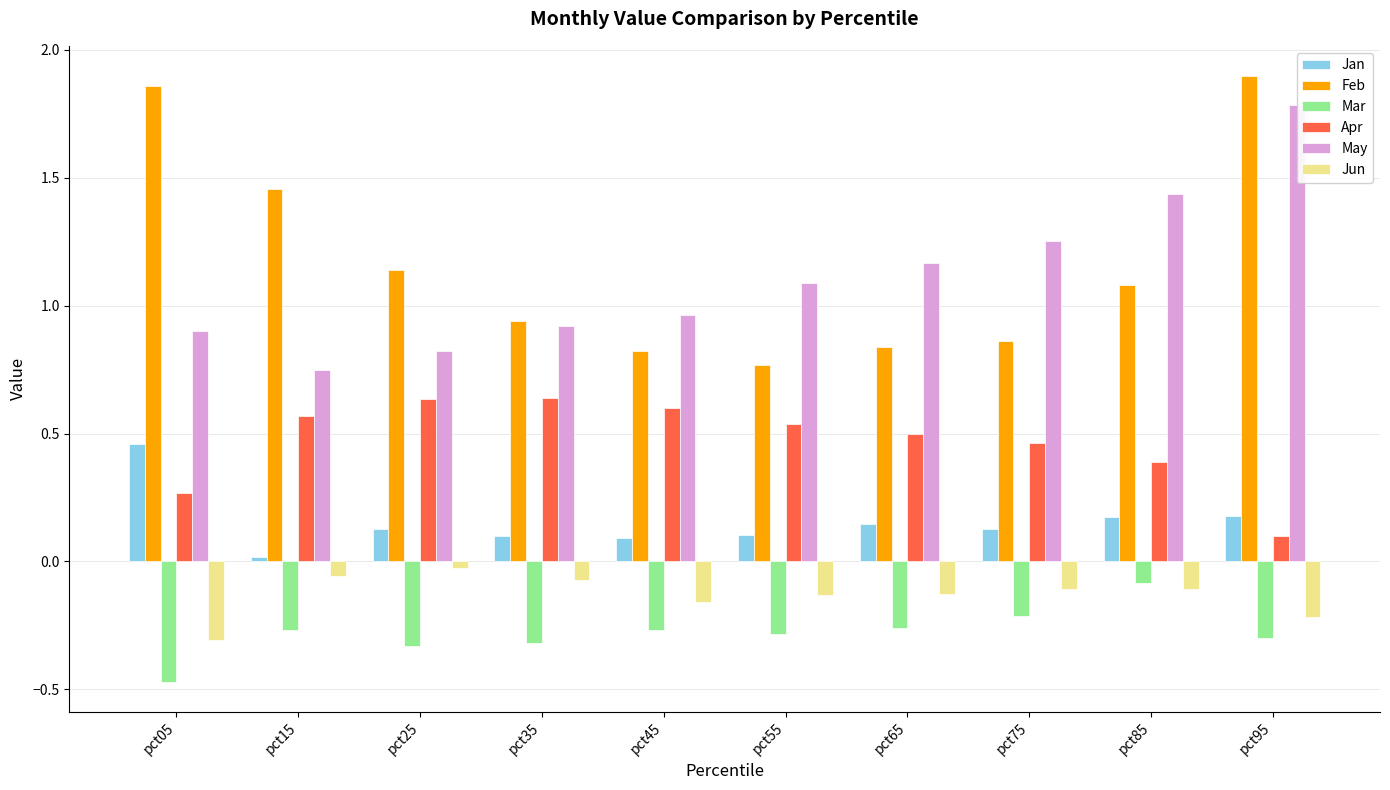

Rank the series at pct25 from highest to lowest value.

Feb, May, Apr, Jan, Jun, Mar